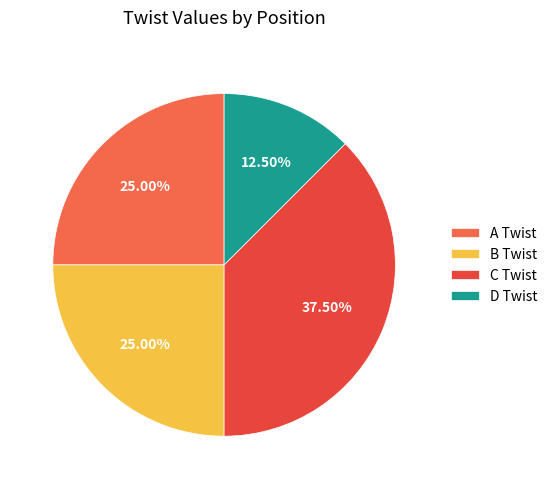

Does A Twist account for over 50% of the chart?

No